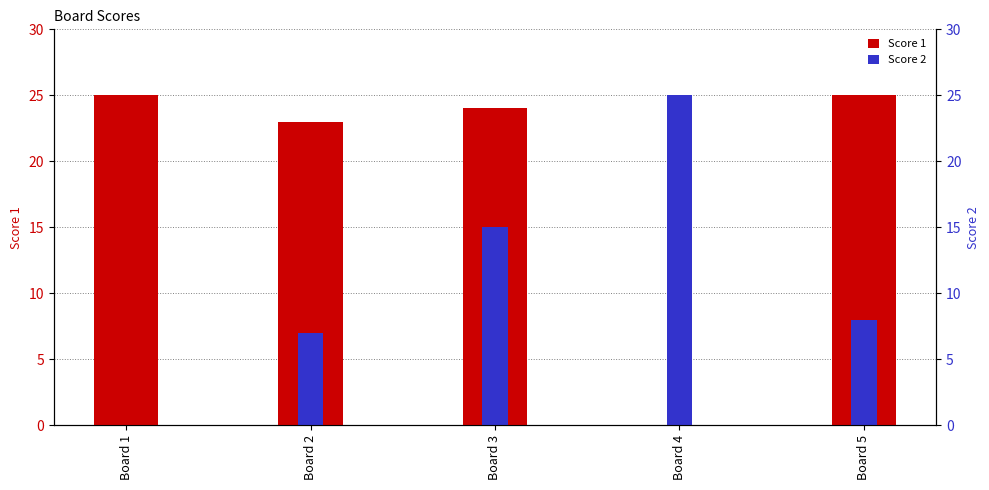

What is the greatest value displayed?

25